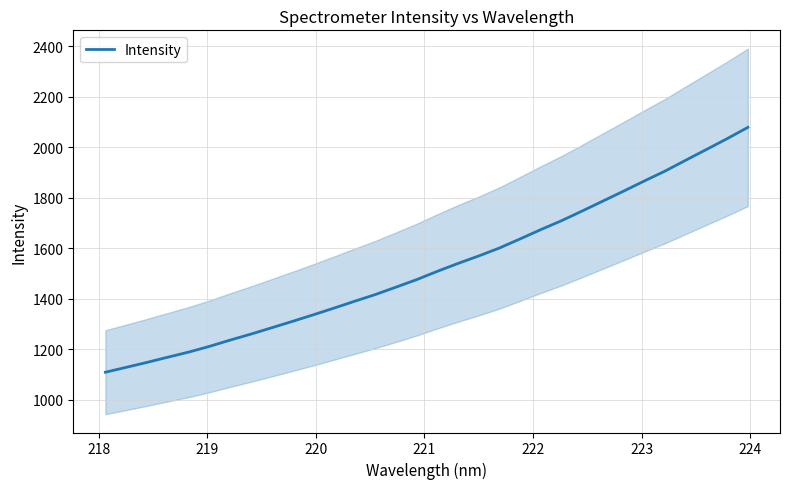

What is the difference between the second highest and minimum values?

925.1